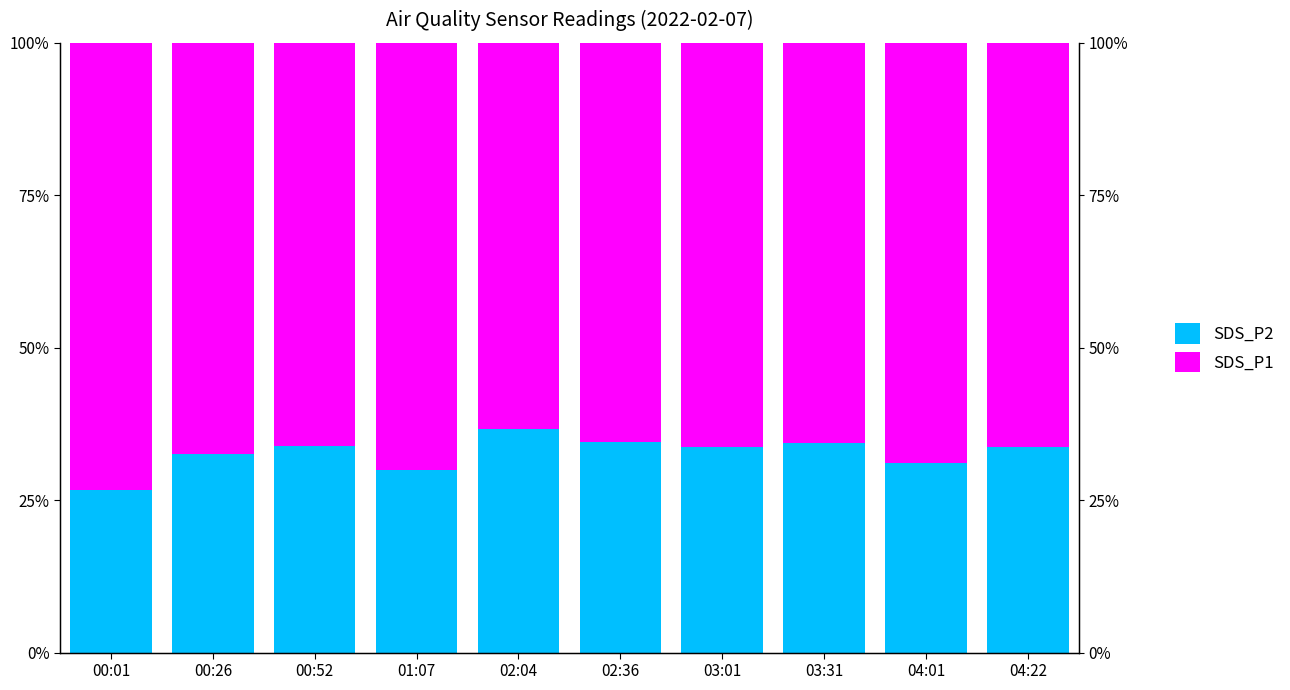

What is the difference between the maximum and minimum values in the SDS_P1 series?

9.9